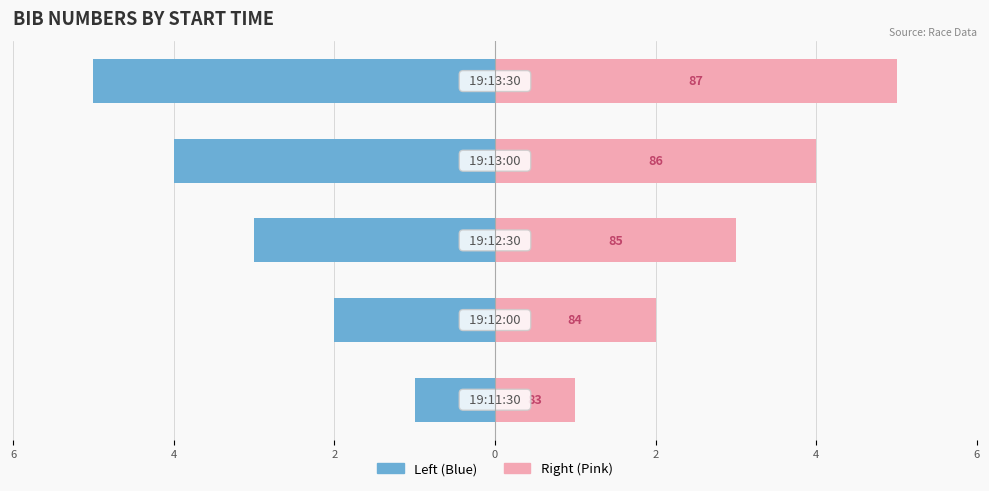

Reading left to right, extract all data points from this chart.

Bib (Left): -1	-2	-3	-4	-5
Bib (Right): 1	2	3	4	5